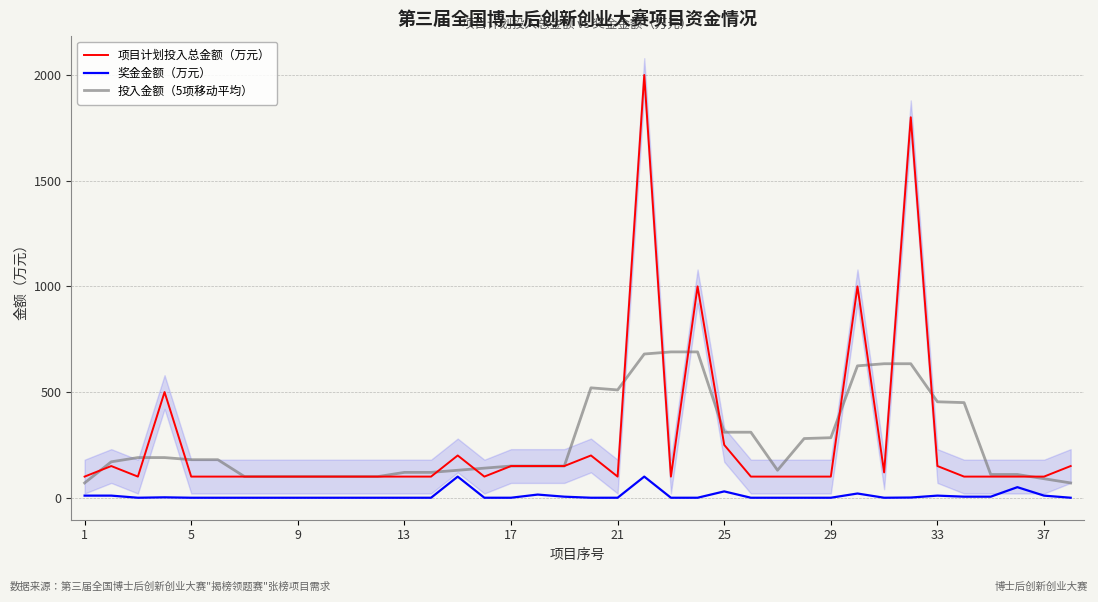

True or false: 奖金金额（万元） and 项目计划投入总金额（万元） intersect in this chart.

False